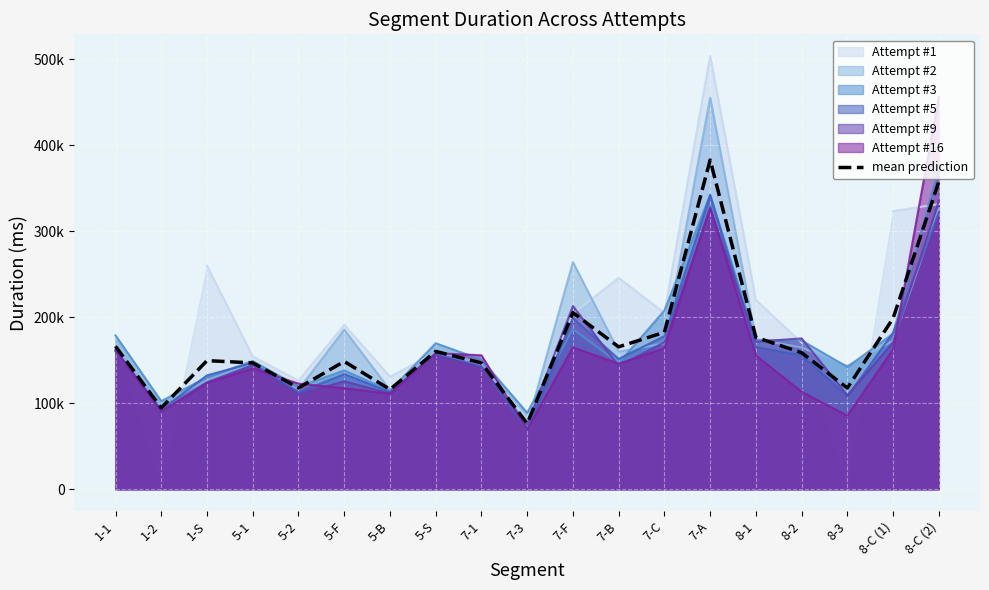

Rank the categories by value from highest to lowest.

7-A, 8-C (2), 7-F, 8-C (1), 7-C, 8-1, 1-1, 7-B, 5-S, 8-2, 1-S, 5-F, 5-1, 7-1, 5-2, 8-3, 5-B, 1-2, 7-3